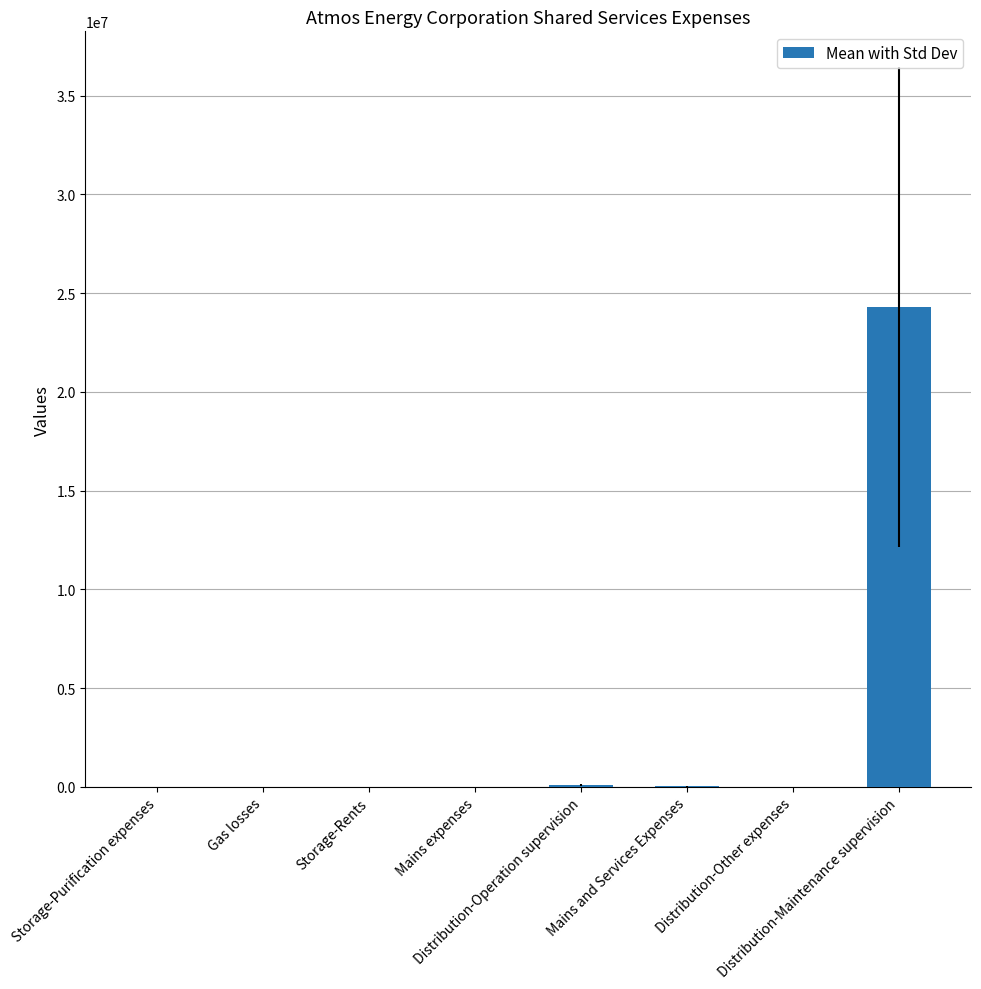

At which label is the value closest to 12145863?

Distribution-Operation supervision